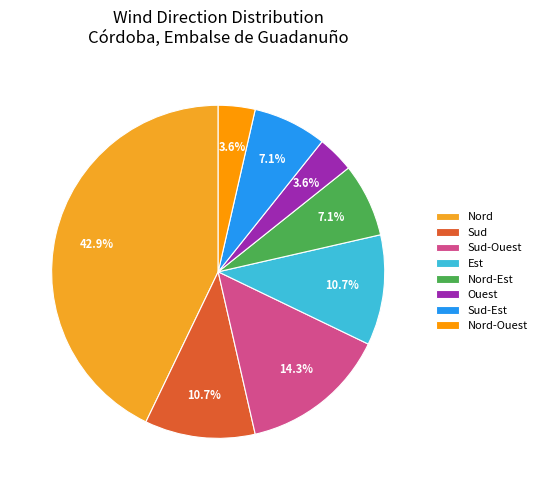

How many slices are in this pie chart?

8